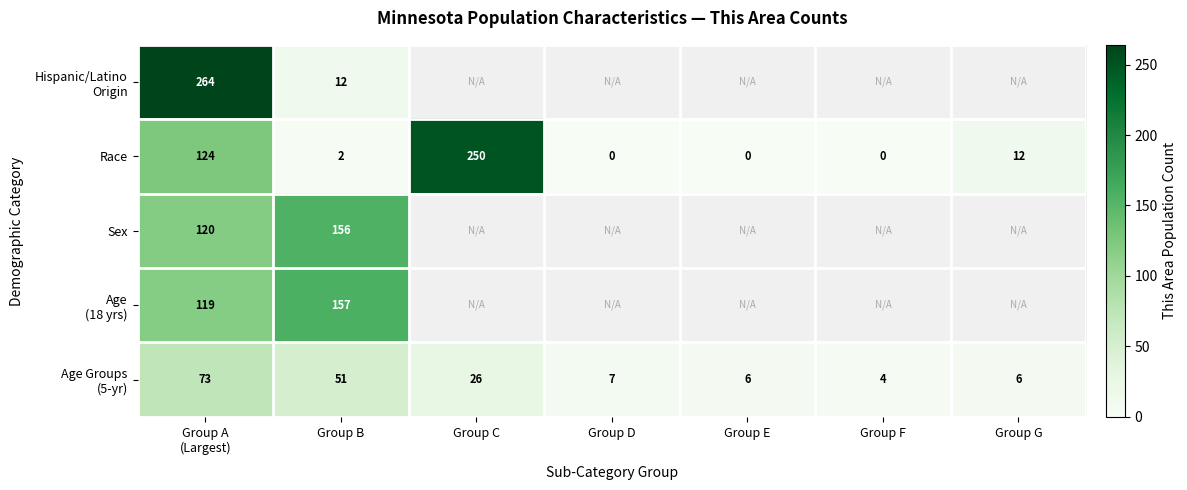

Which has a higher value, Group F or Group G?

Group G